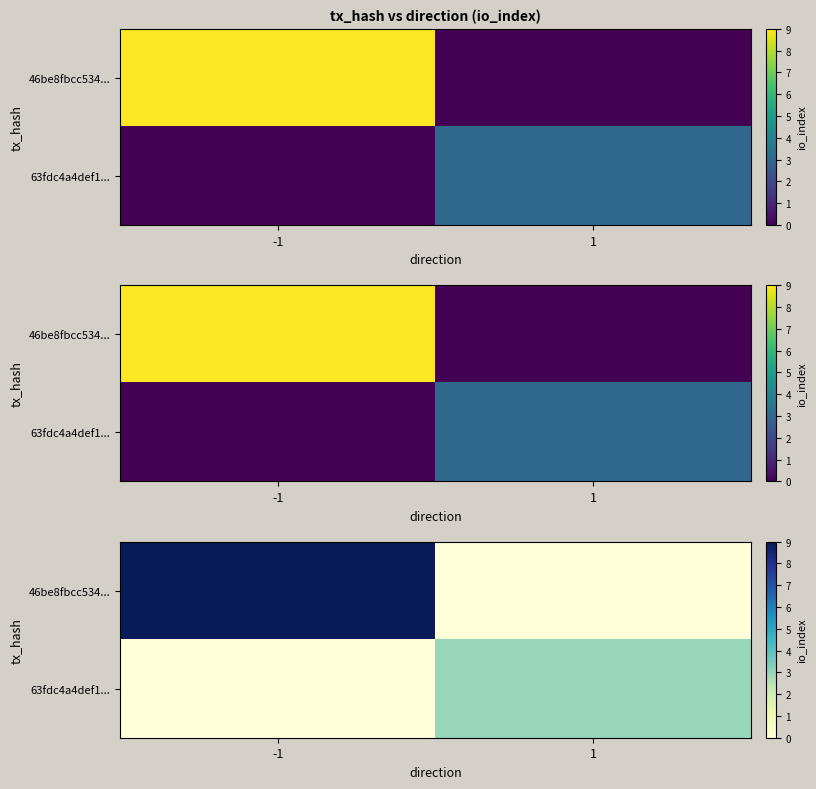

What is the spread (max minus min) of values at 1?

3